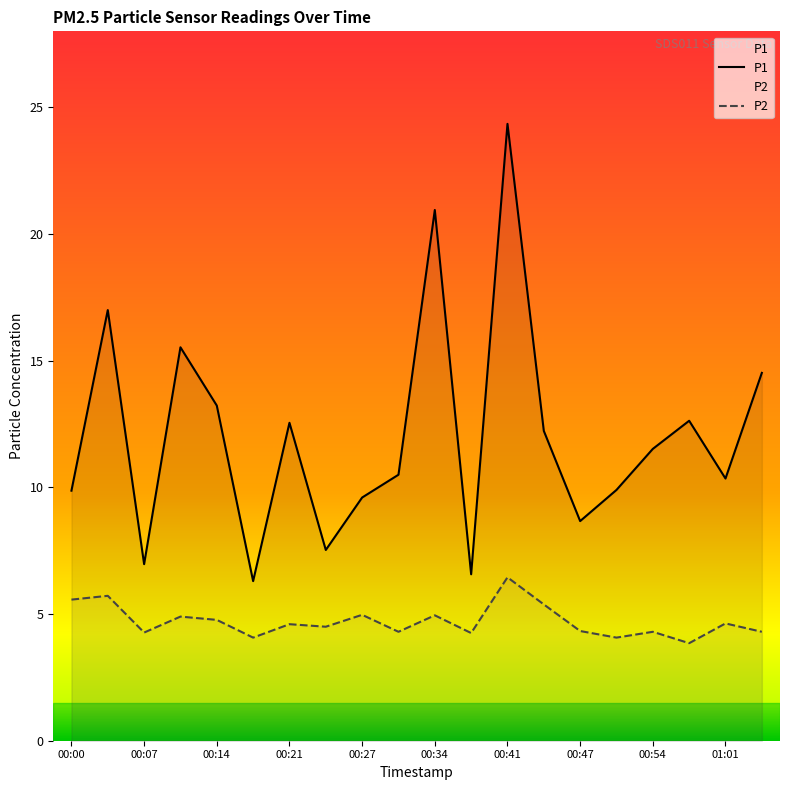

Does the chart display data point markers on the line(s)?

No